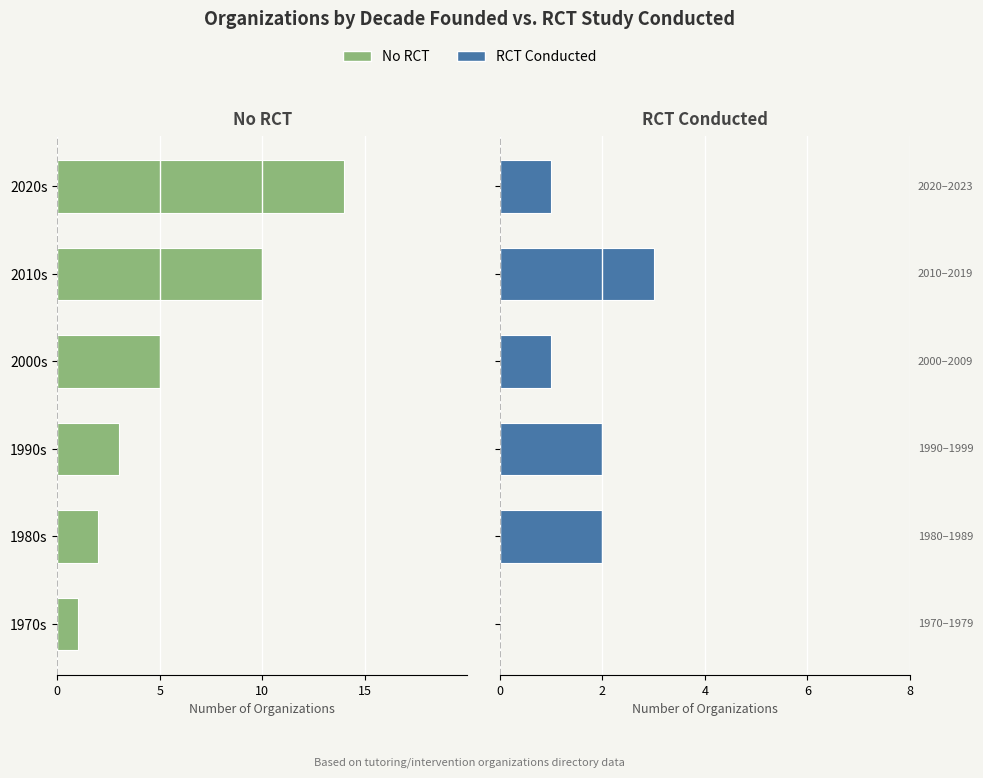

How many positive values does the Yes series have?

5